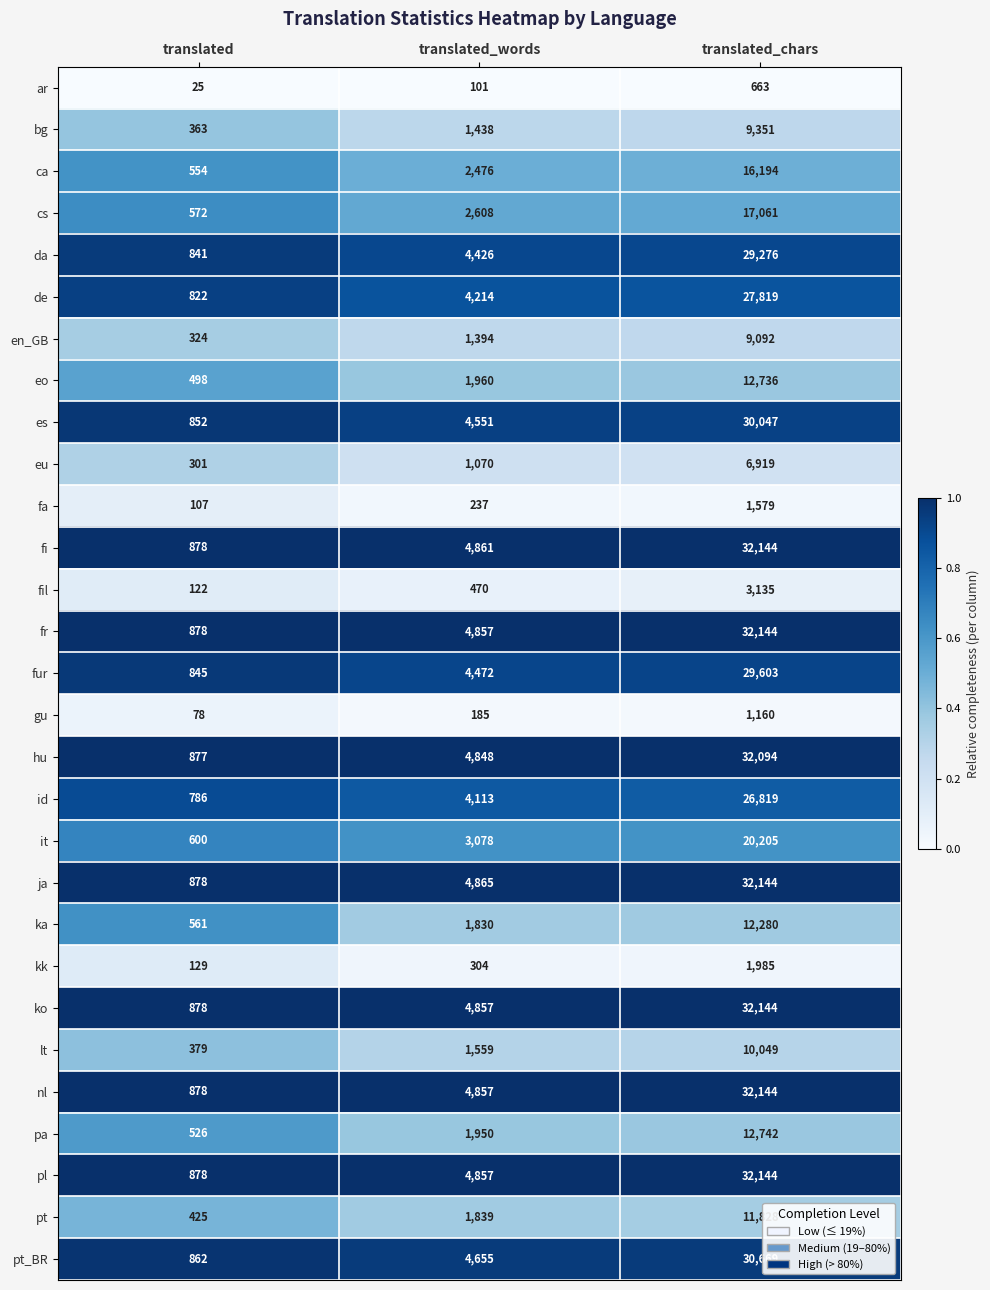

Which series changed the most between translated and translated_words?

ja